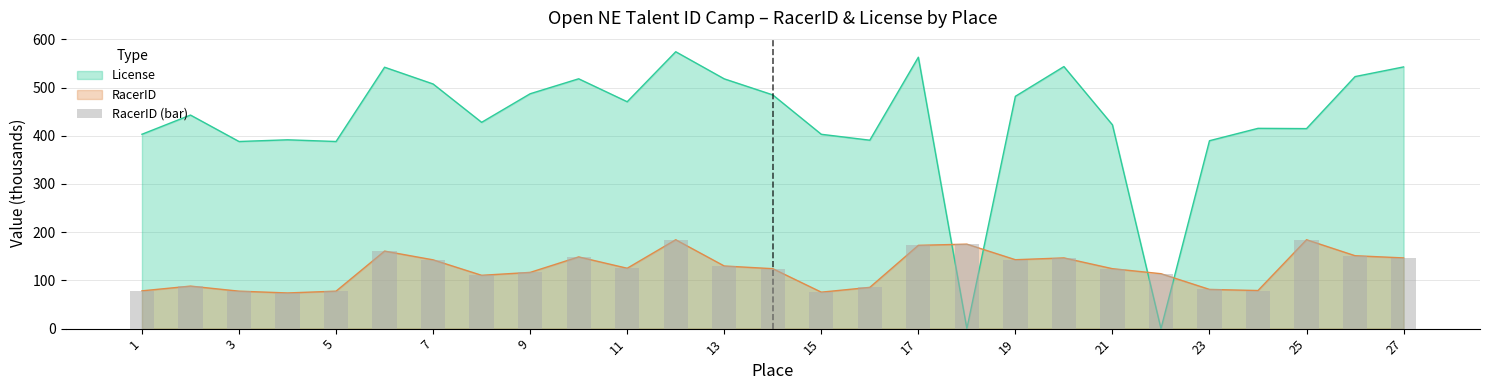

What is the value of the 14th bar from the left?

124.3